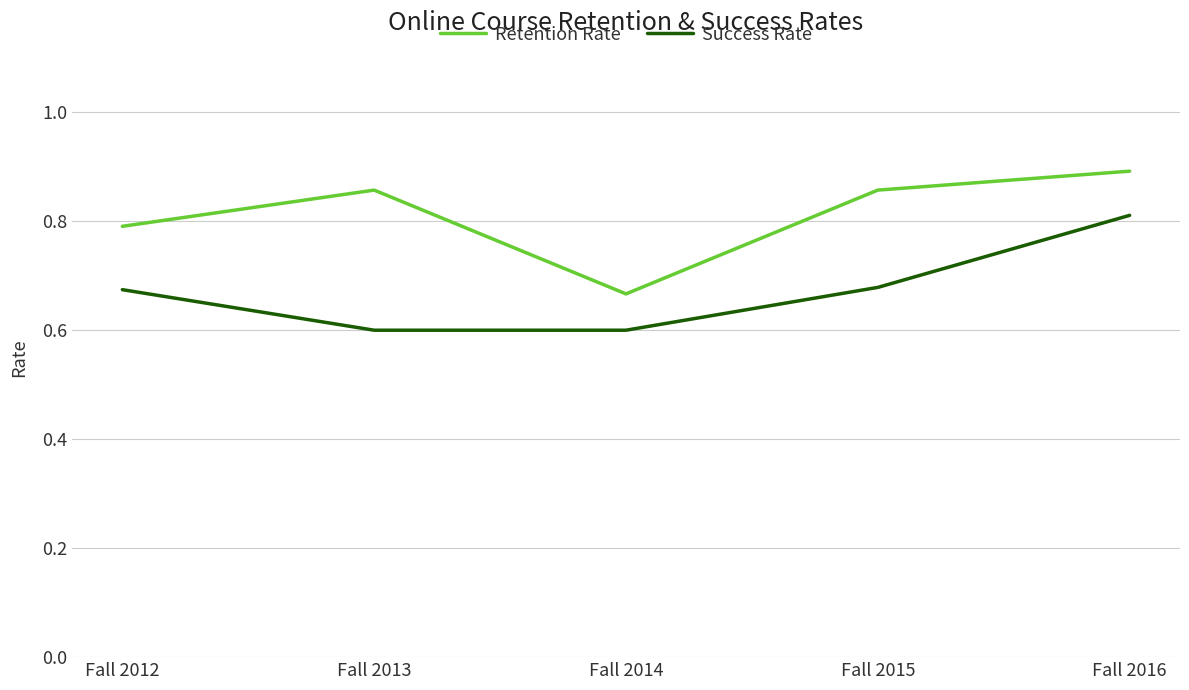

True or false: Success Rate has a value of 0.9 at Fall 2013.

False